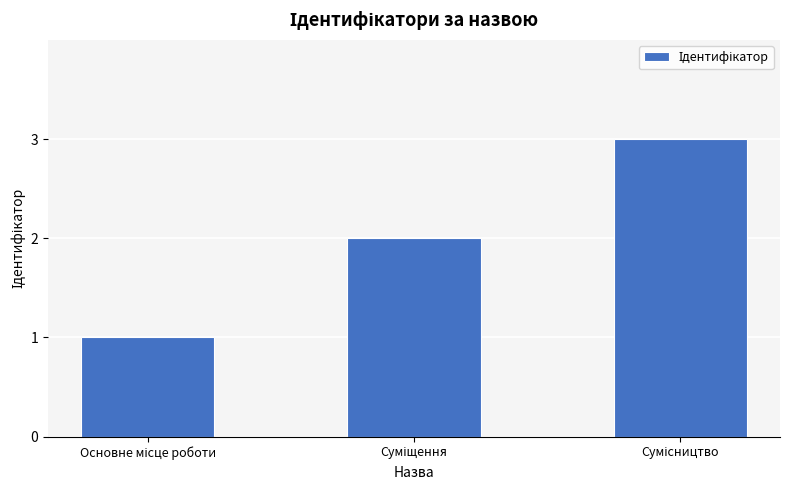

What is the maximum value shown in the chart?

3